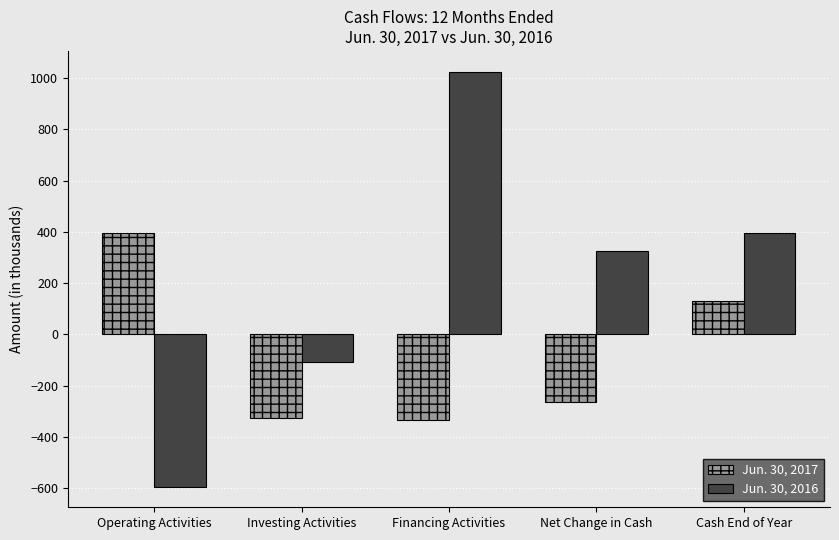

What is the value of the Jun. 30, 2017 bar at the 1st from the left?

397